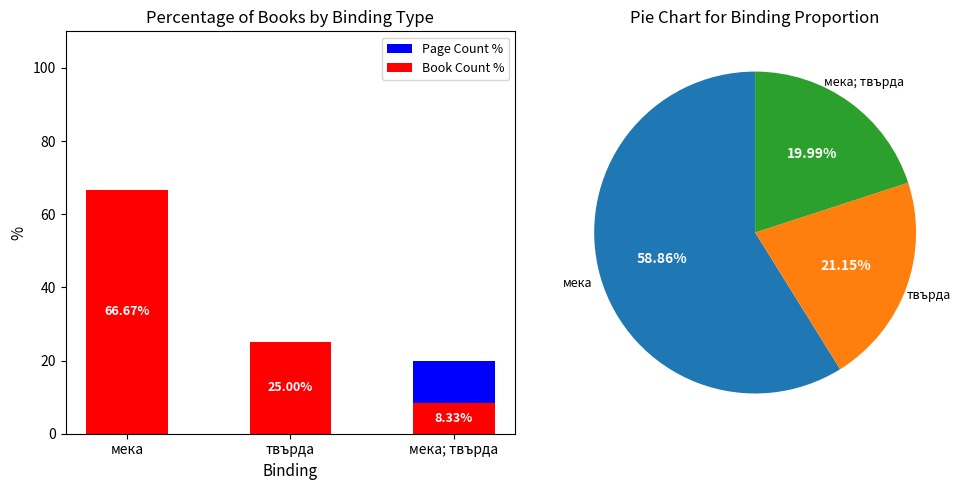

Which series has the largest range (max minus min)?

Book Count %